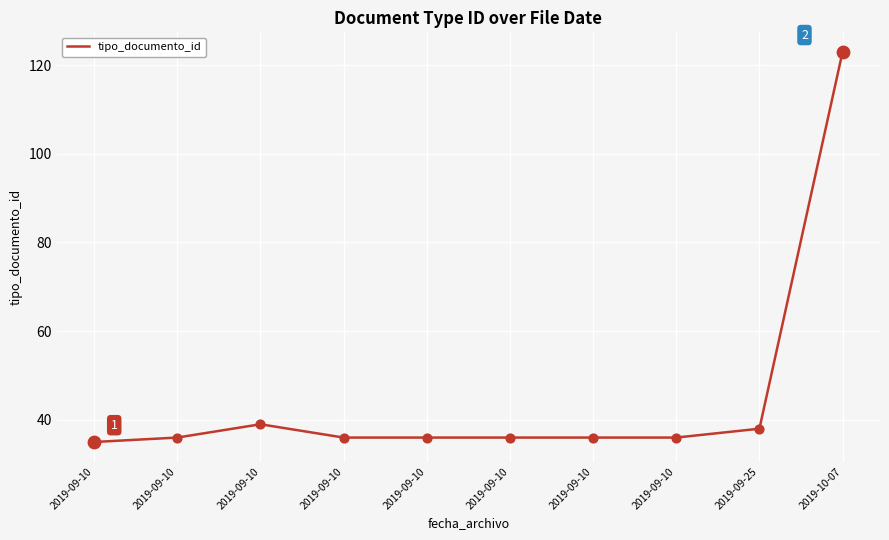

Does the chart have visible grid lines?

Yes